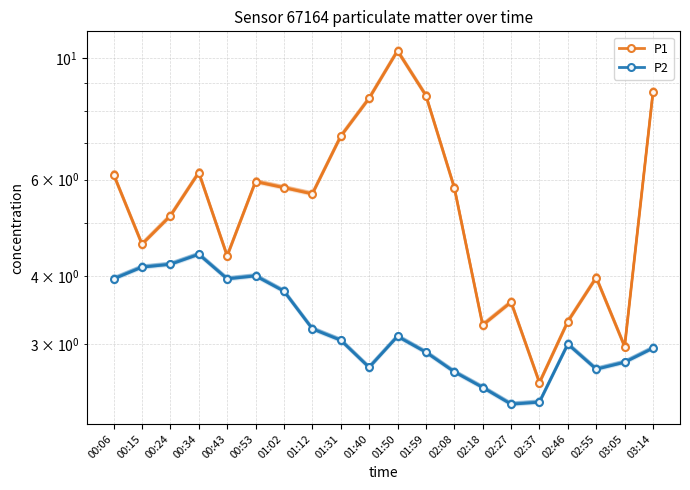

What is the label of the 7th point from the right?

02:18